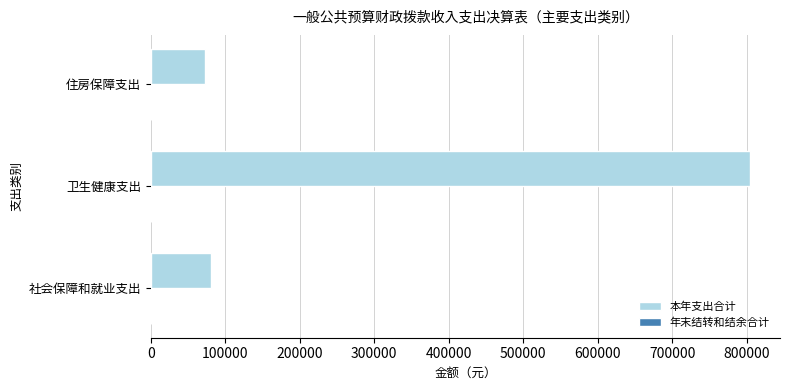

Between 社会保障和就业支出 and 卫生健康支出, which is larger?

卫生健康支出